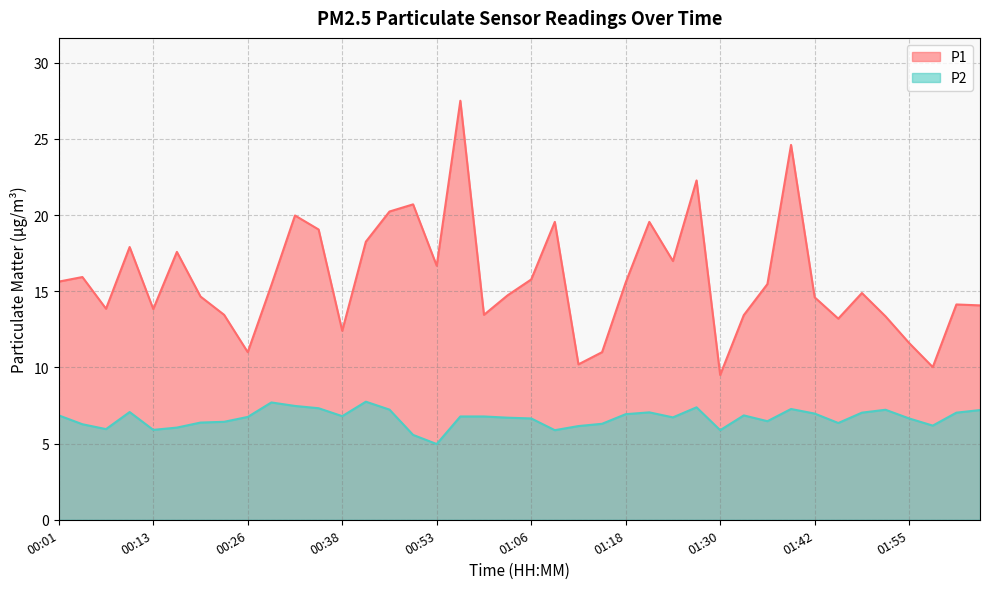

What is the sum of all P1 values?

631.9